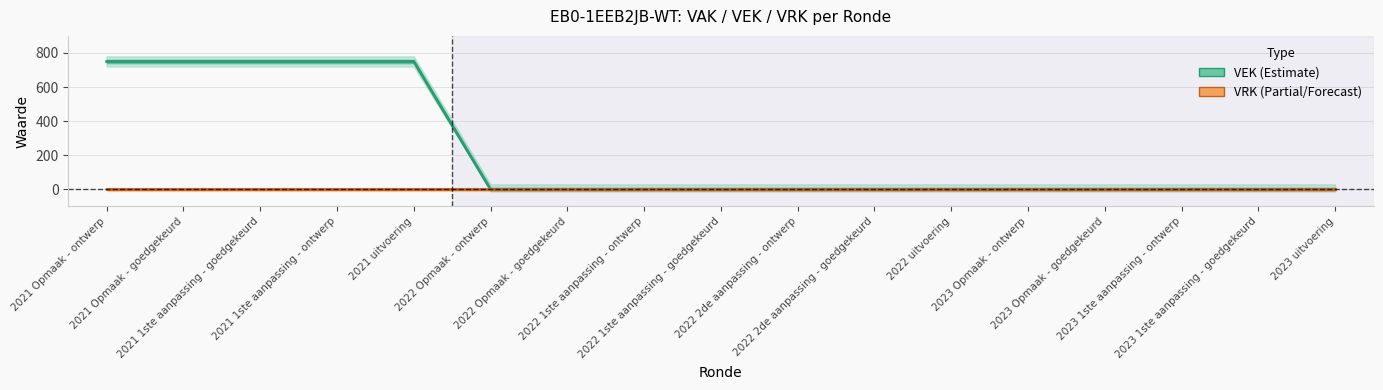

How many values in VEK are above zero?

5